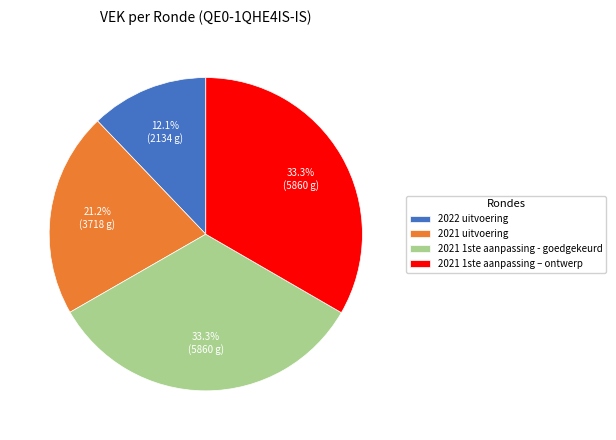

True or false: 2021 uitvoering accounts for 32% of the total.

False